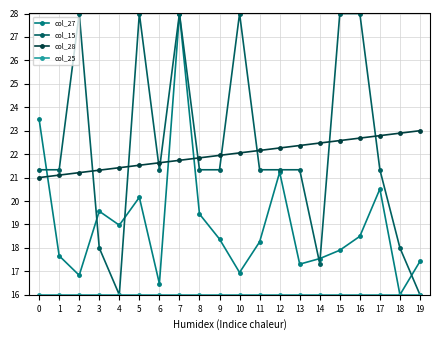

After their last crossing, which series has the higher values: col_15 or col_28?

col_28